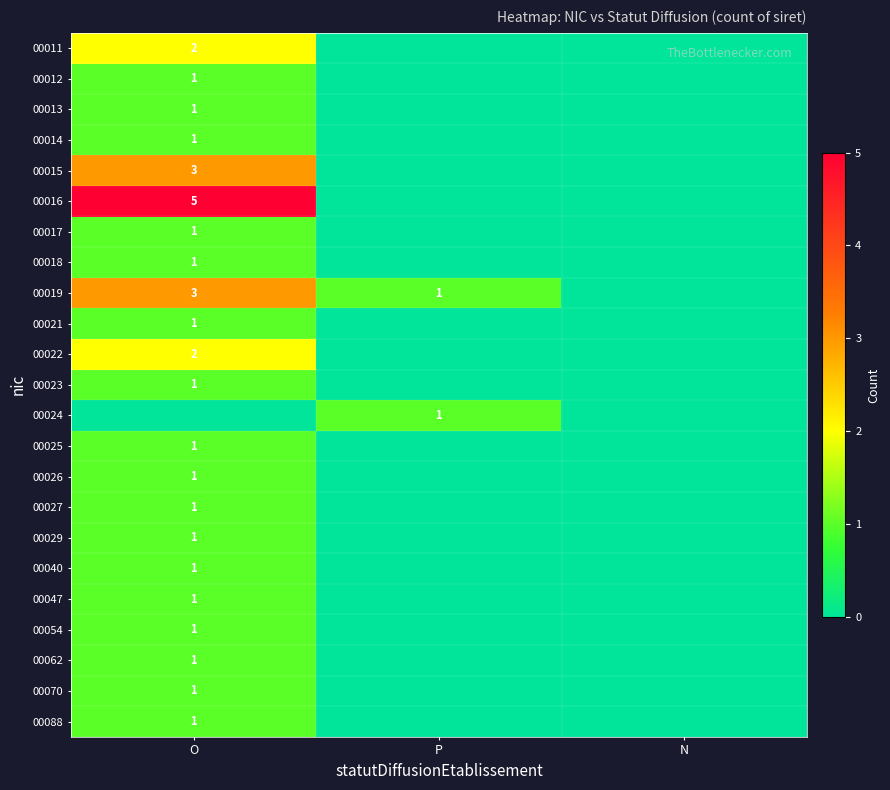

The value of 00024 at P is 1. True or false?

True